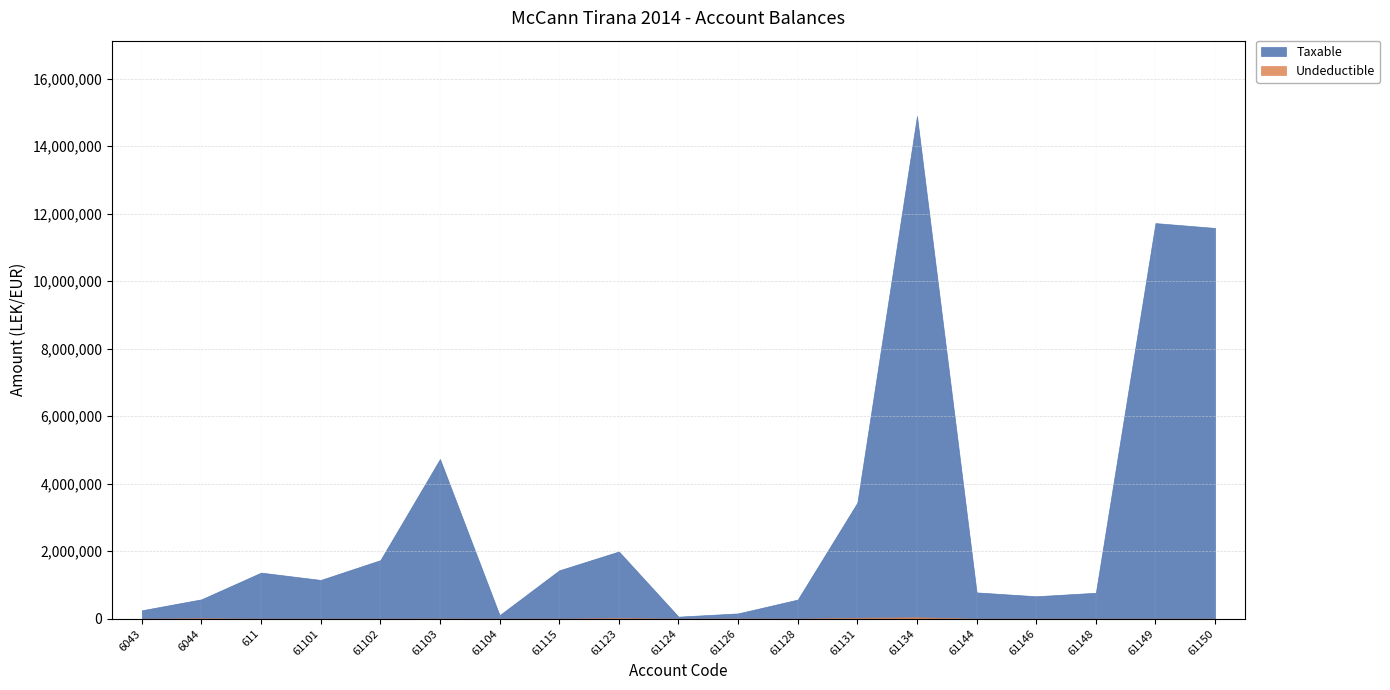

True or false: Taxable has more than 2 interior local peaks.

True